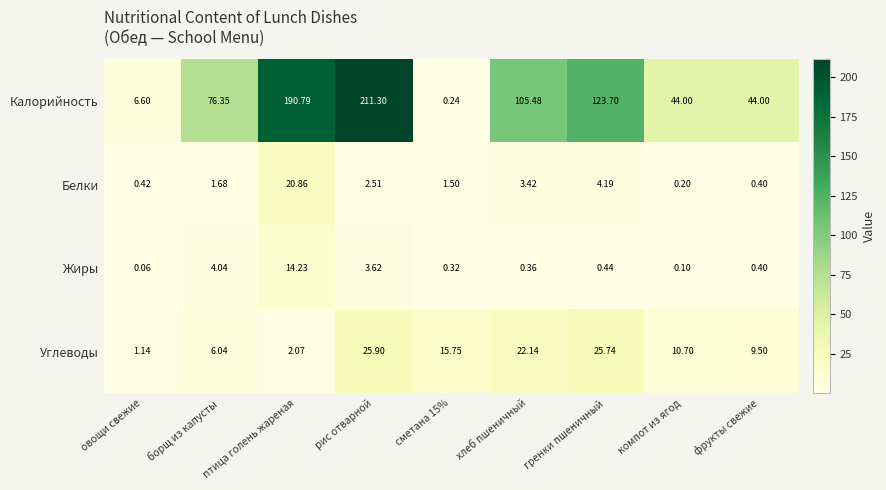

What is the minimum value shown in the chart?

0.1